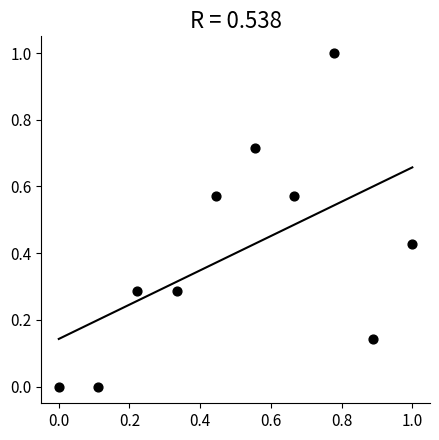

What is the average X value?

0.5